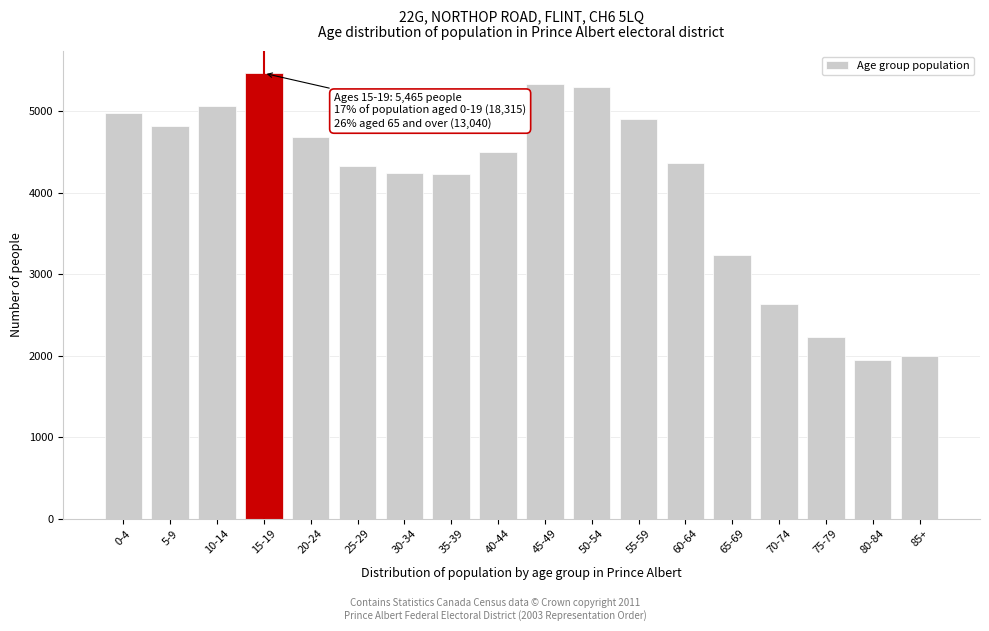

Is it true that the value at 10-14 is 5060?

True